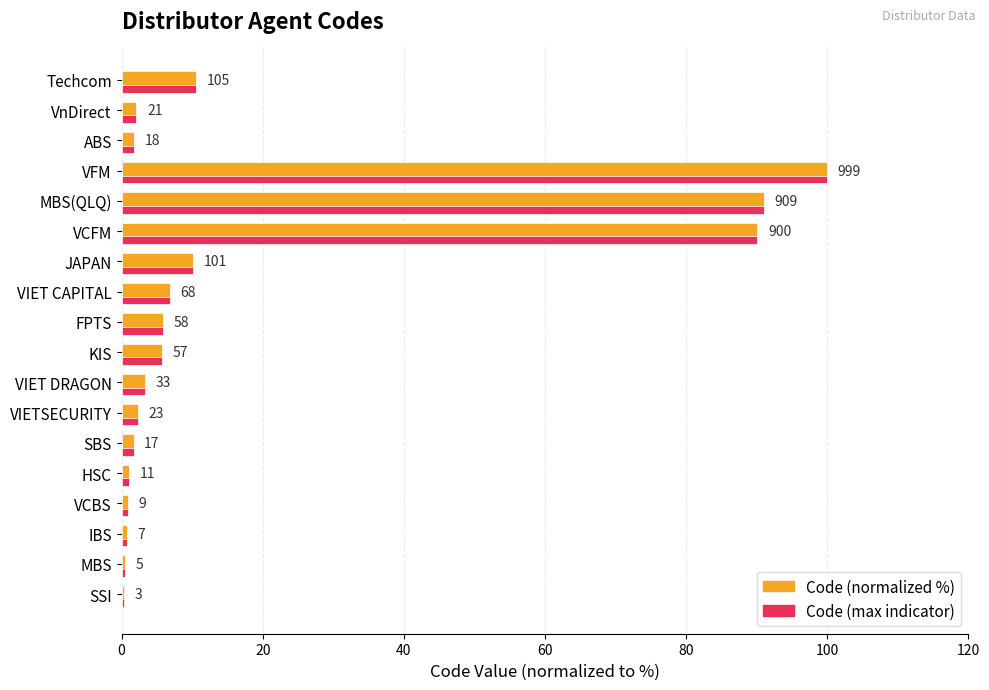

What is the smallest value displayed?

0.3